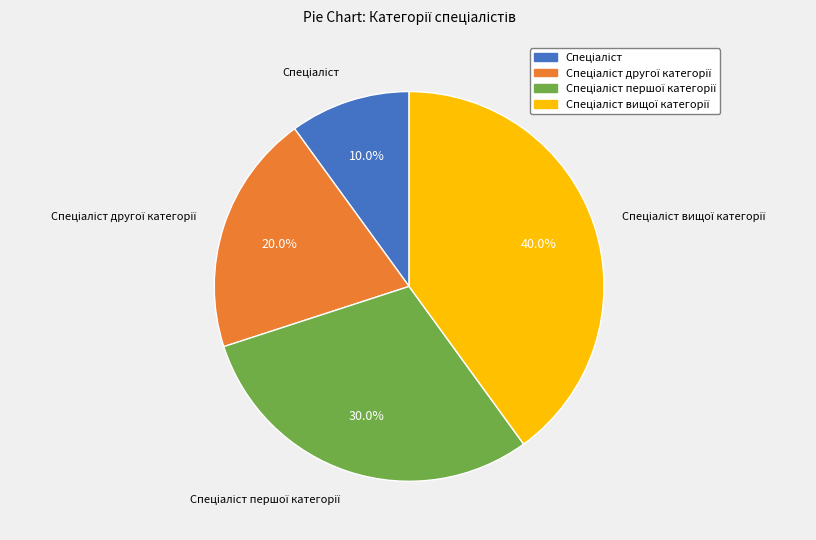

Is there a majority slice in this chart?

No